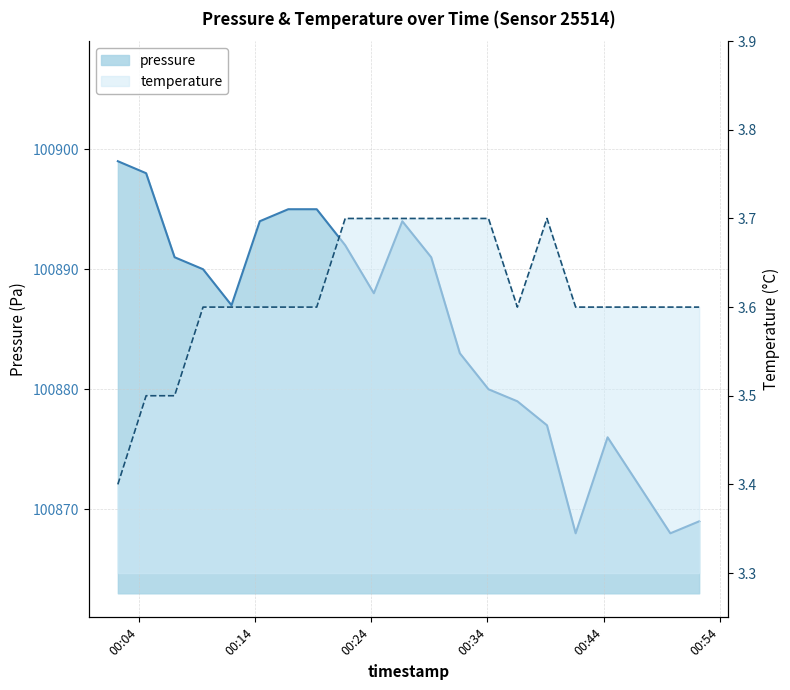

Rank the series by their maximum value, from highest to lowest.

pressure, temperature